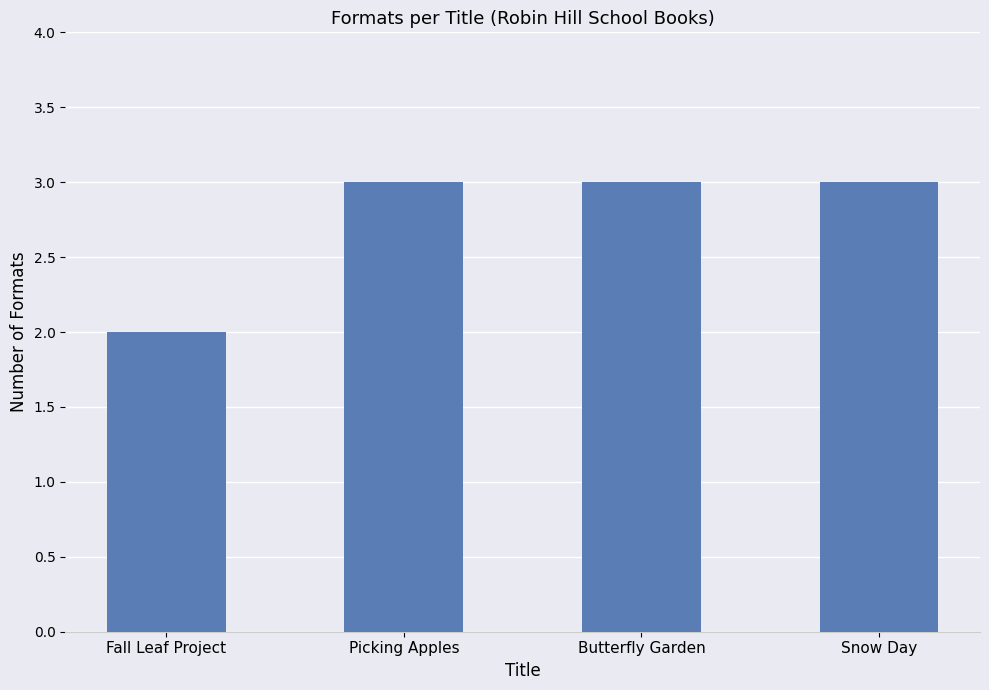

At which label is the value closest to 2?

Fall Leaf Project